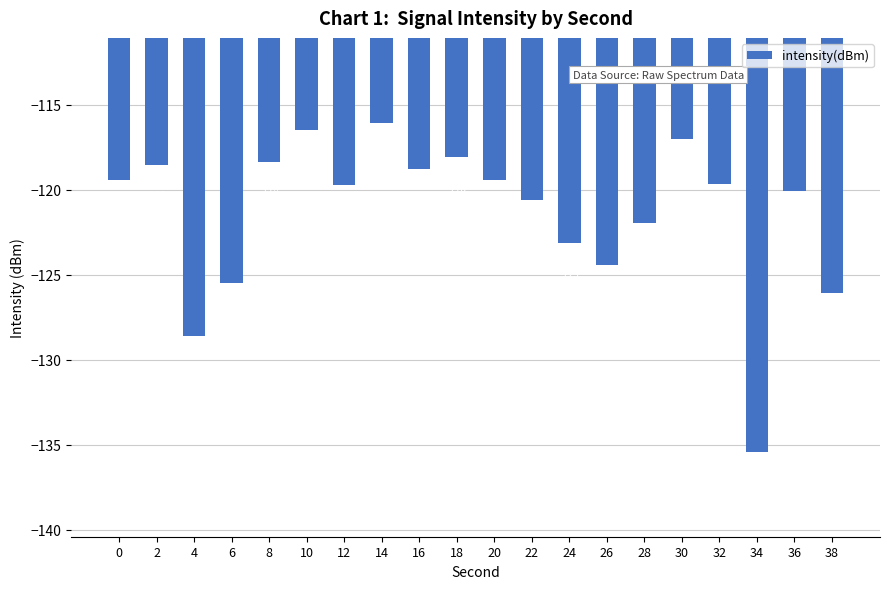

The chart shows a value of -173.3 at 20. True or false?

False